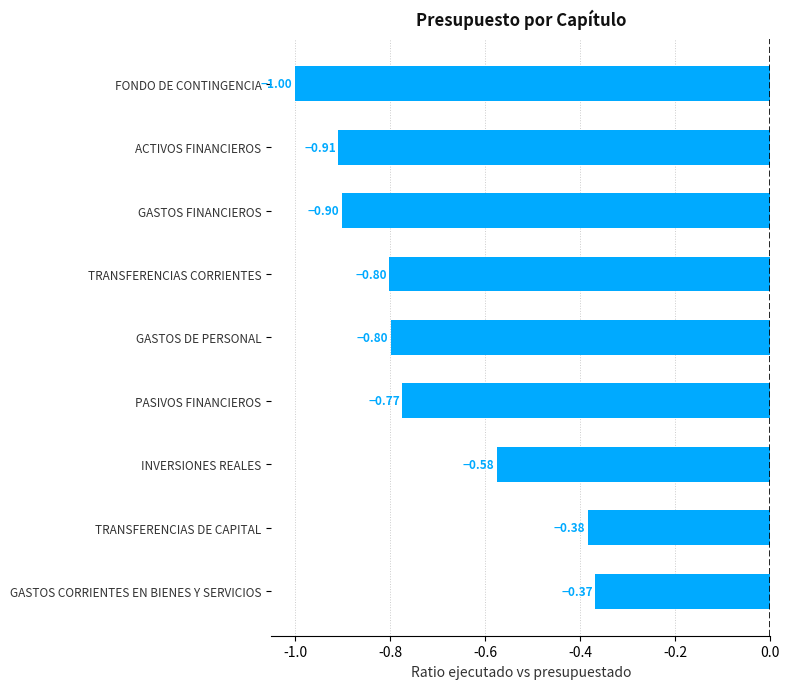

At which label is the value closest to 0?

GASTOS CORRIENTES EN BIENES Y SERVICIOS